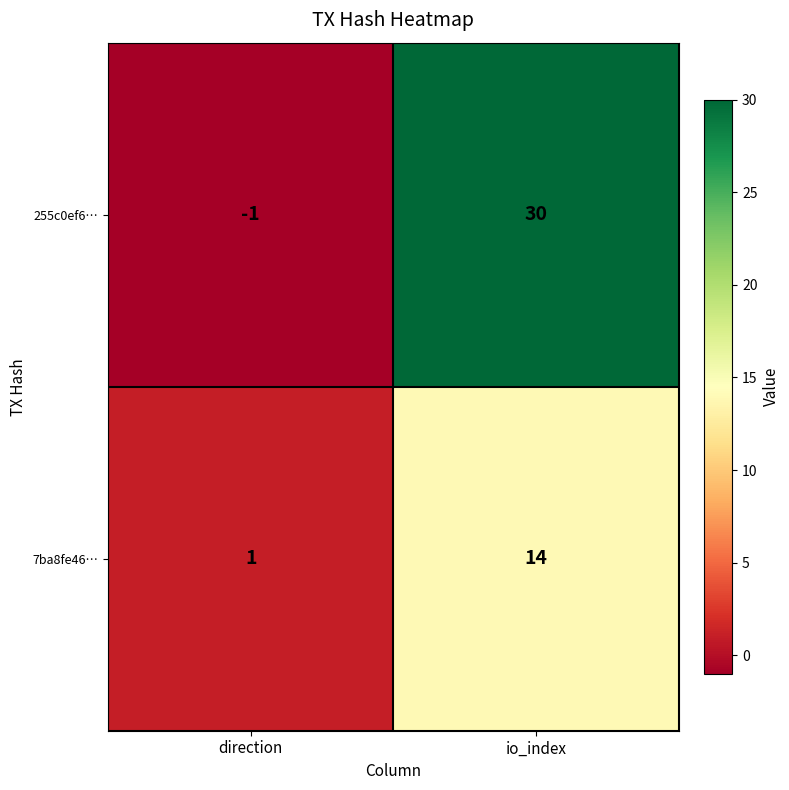

What is the sum of all 255c0ef6… values?

29